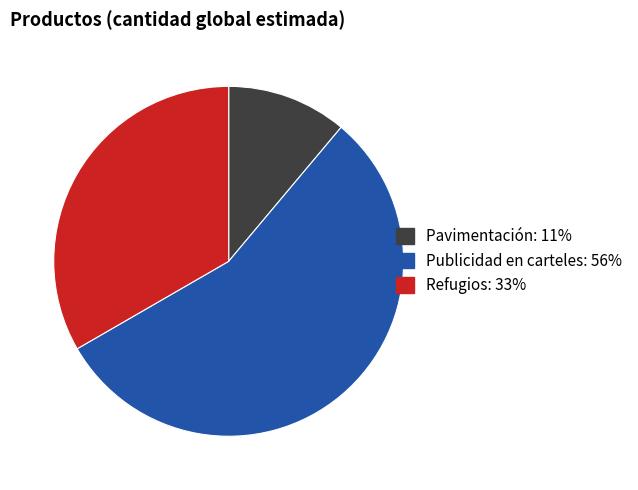

Combined, do Refugios and Publicidad en carteles account for over 50%?

Yes